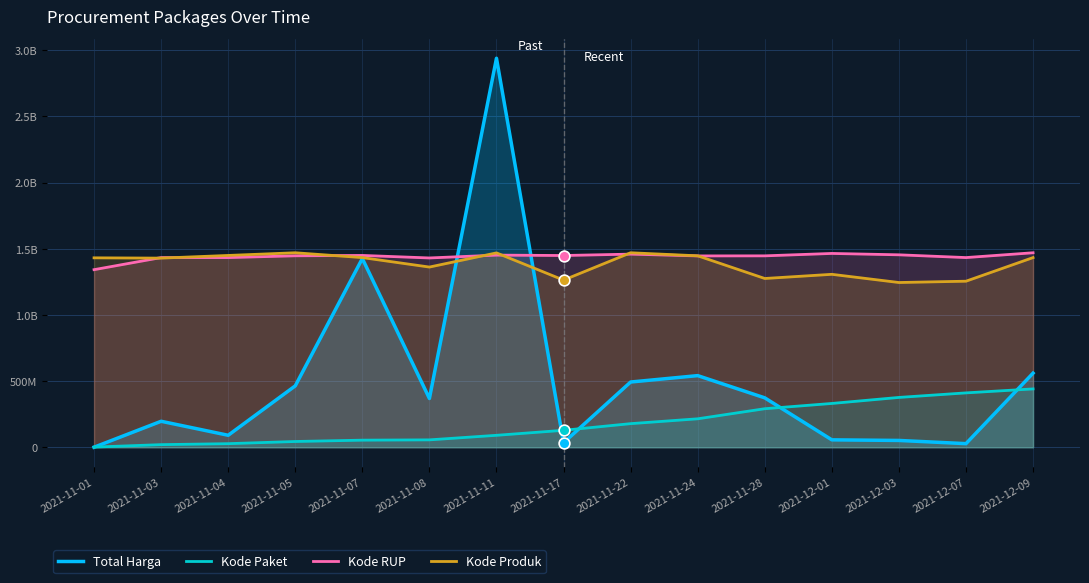

What are all the series names shown in the legend?

Total Harga, Kode Paket, Kode RUP, Kode Produk